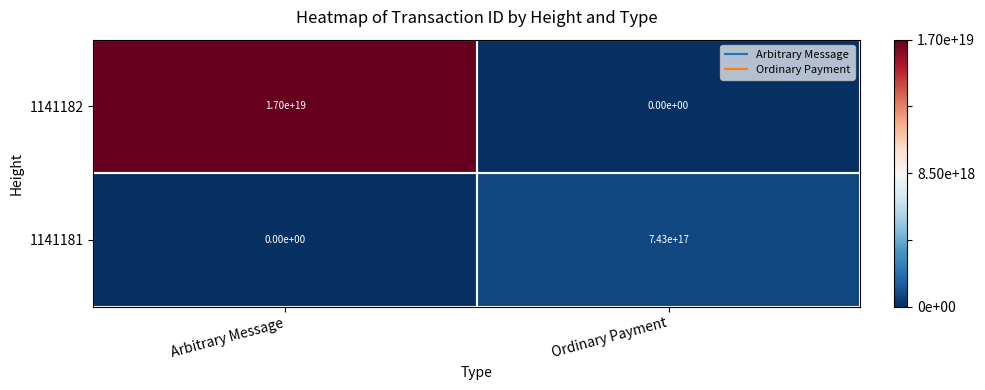

Which series has the largest total across all categories?

1141182